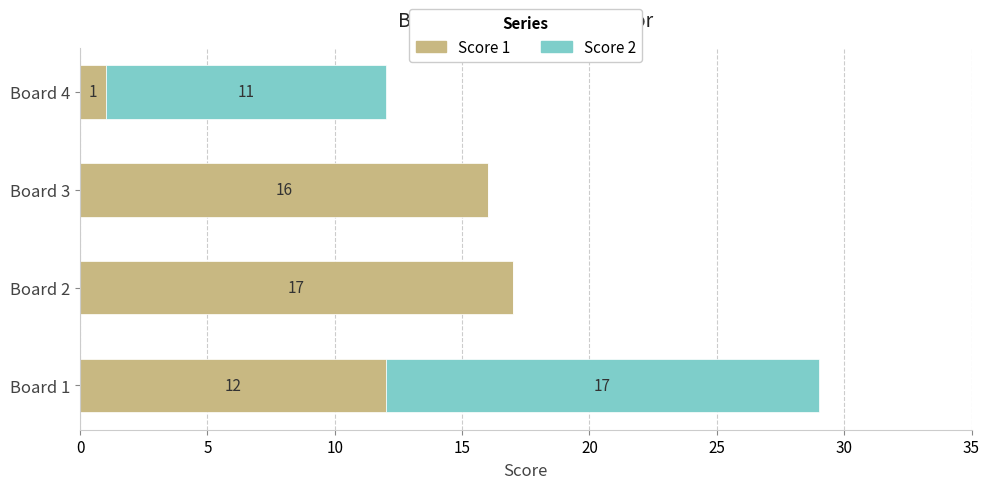

What is the maximum value for Score 1?

17